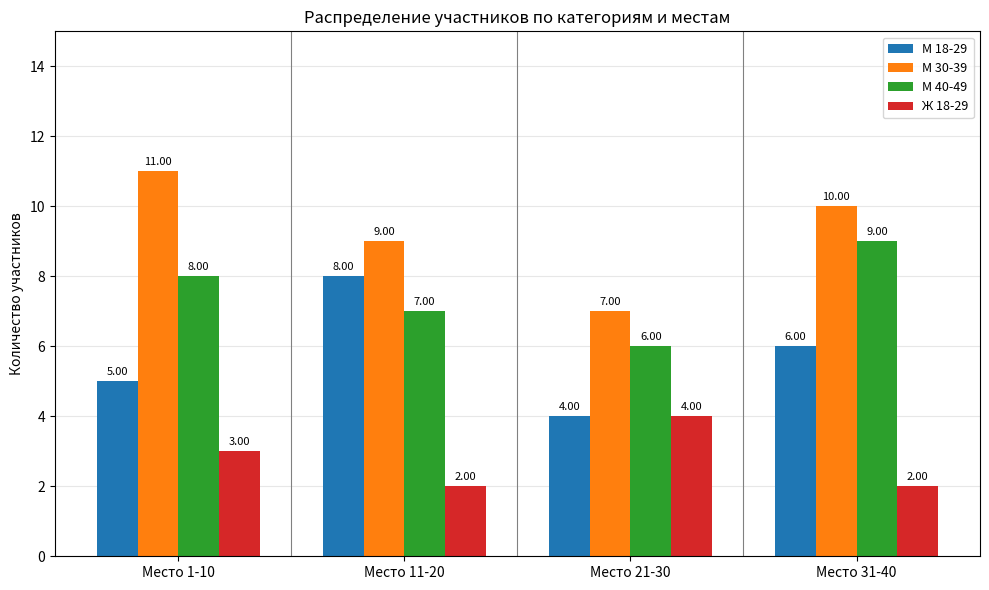

Between Место 1-10 and Место 21-30, which series saw the biggest shift?

М 30-39